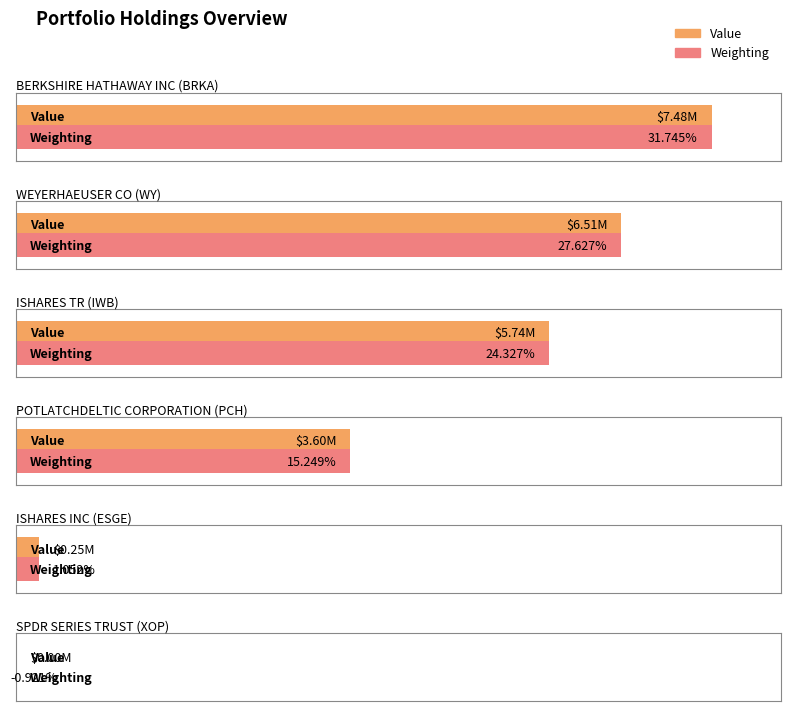

True or false: Shares or principal amount has a value of 7637.0 at ESGE.

True